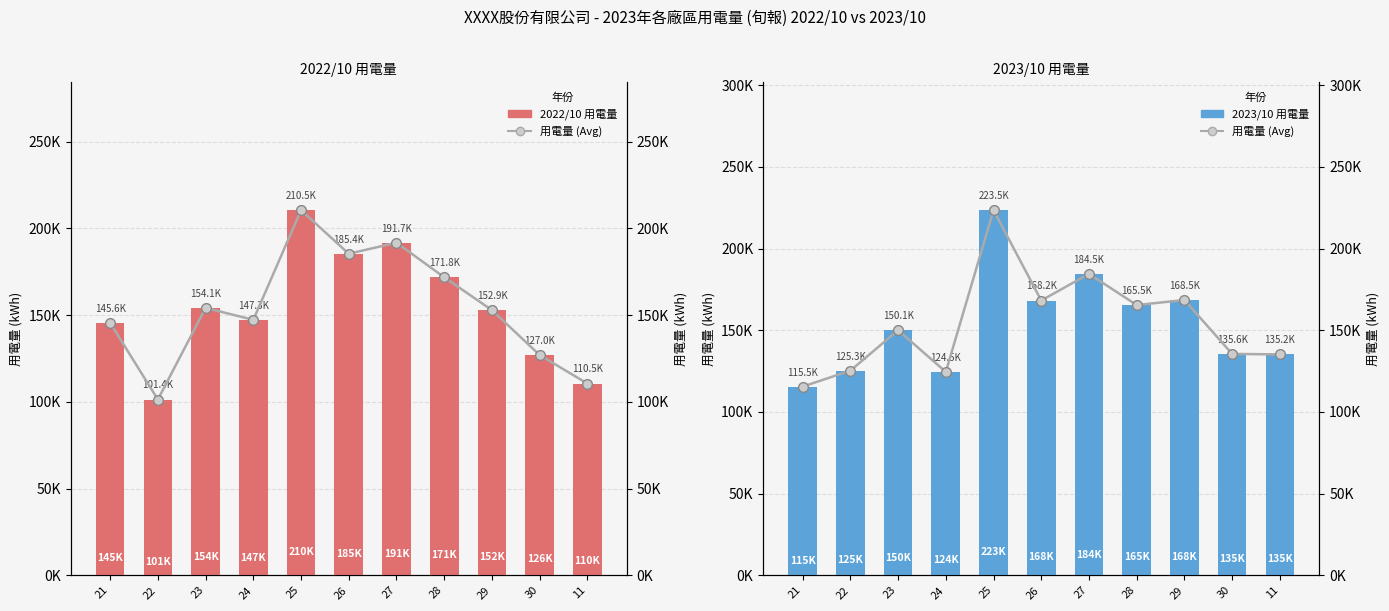

Which category has the lowest value across all series?

22